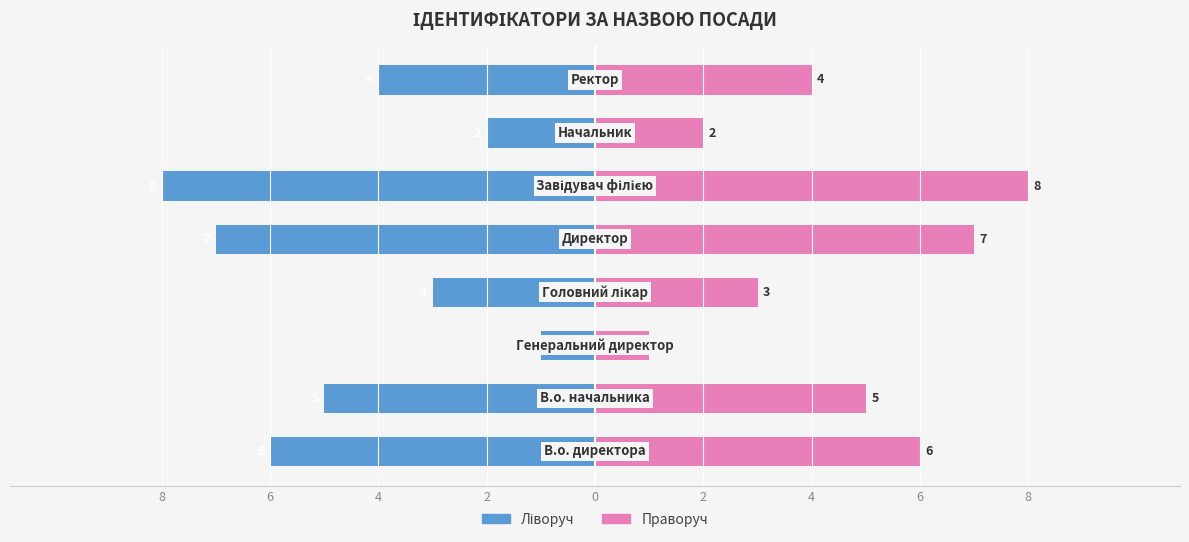

Rank the series by their maximum value, from highest to lowest.

Ідентифікатор (праворуч), Ідентифікатор (ліворуч)